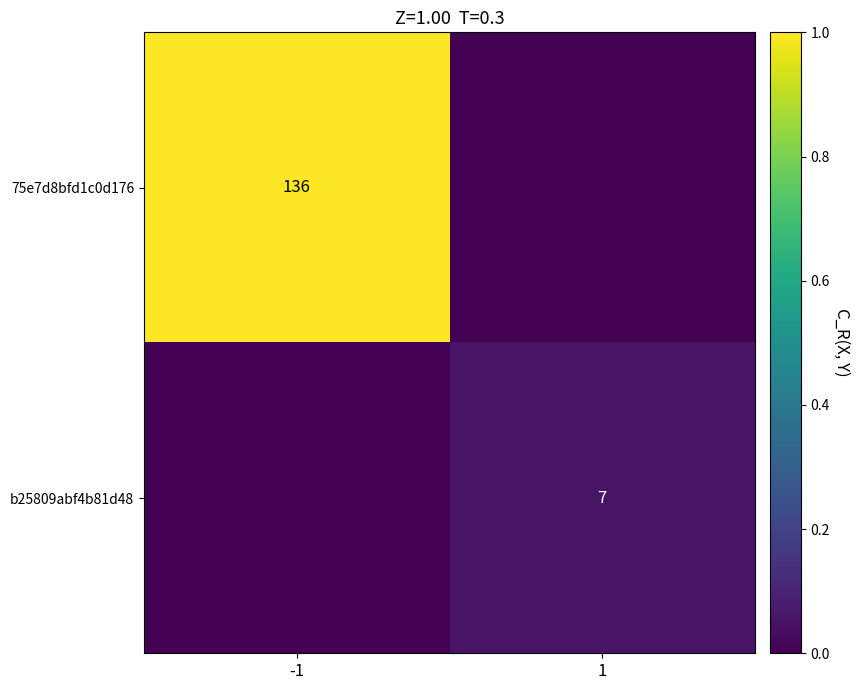

Is it true that b25809abf4b81d48 equals 7 at 1?

True